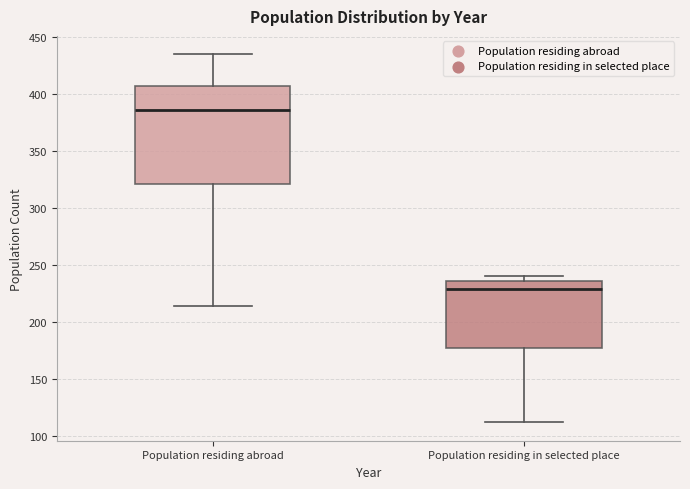

Which box is the tallest, from its lower edge to its upper edge?

Population residing abroad